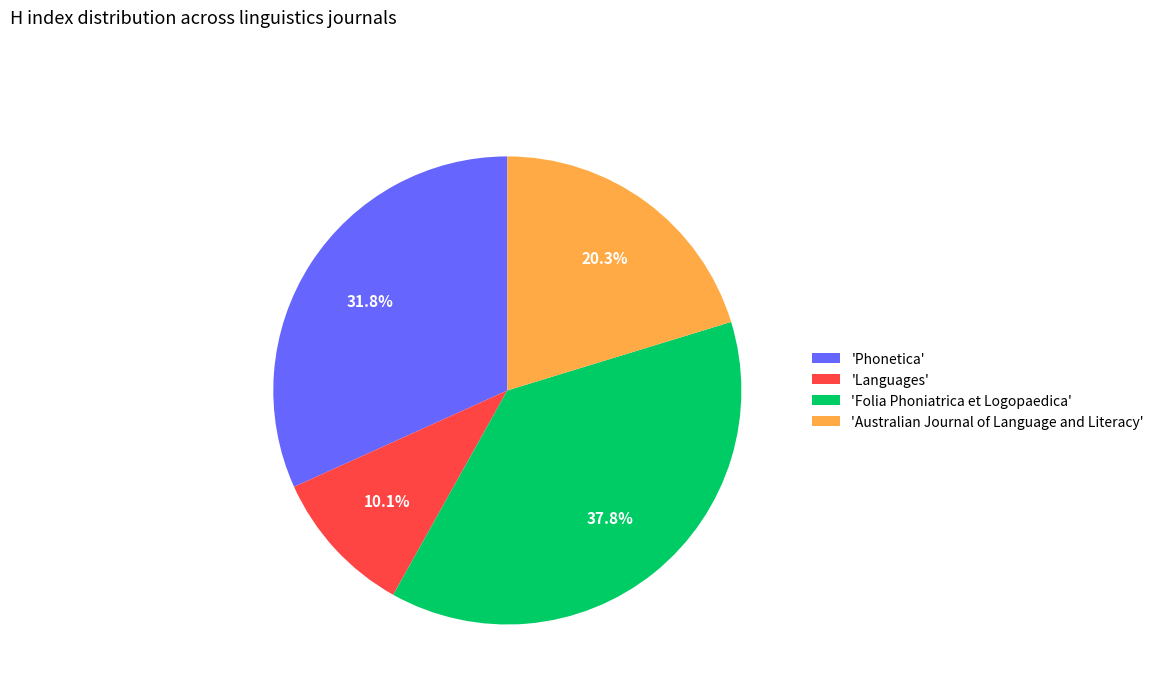

Do 'Folia Phoniatrica et Logopaedica' and 'Languages' together represent more than half of the pie?

No